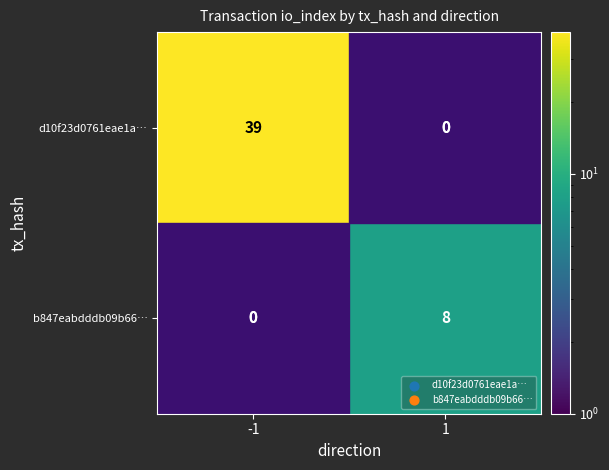

Is it true that d10f23d0761eae1a… equals 39 at -1?

True